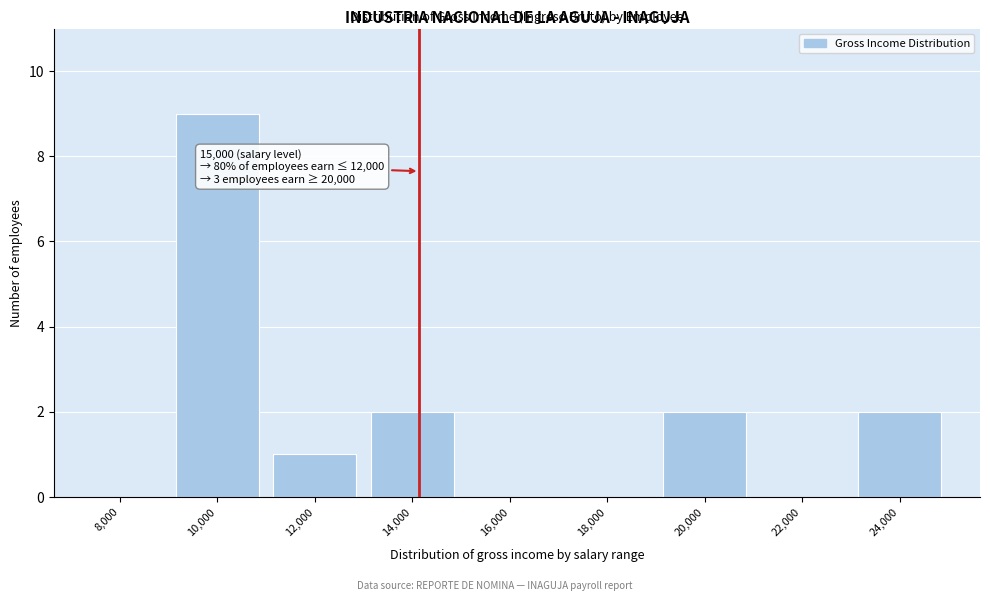

Reading left to right, list all the values displayed in this chart.

8,000=0	10,000=9	12,000=1	14,000=2	16,000=0	18,000=0	20,000=2	22,000=0	24,000=2